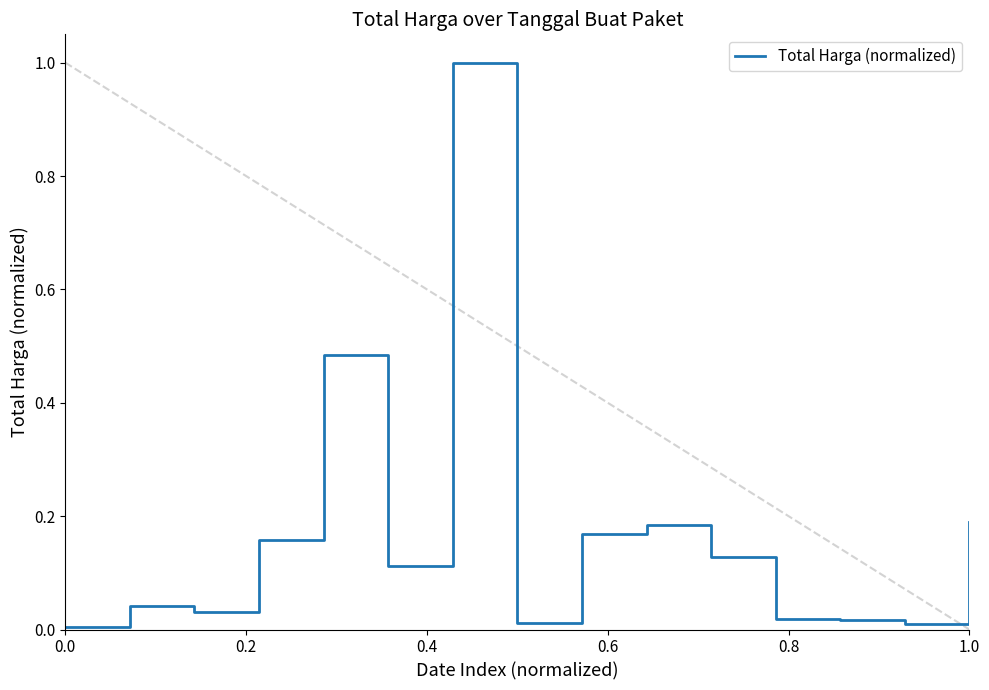

Does the chart display data point markers on the line(s)?

No